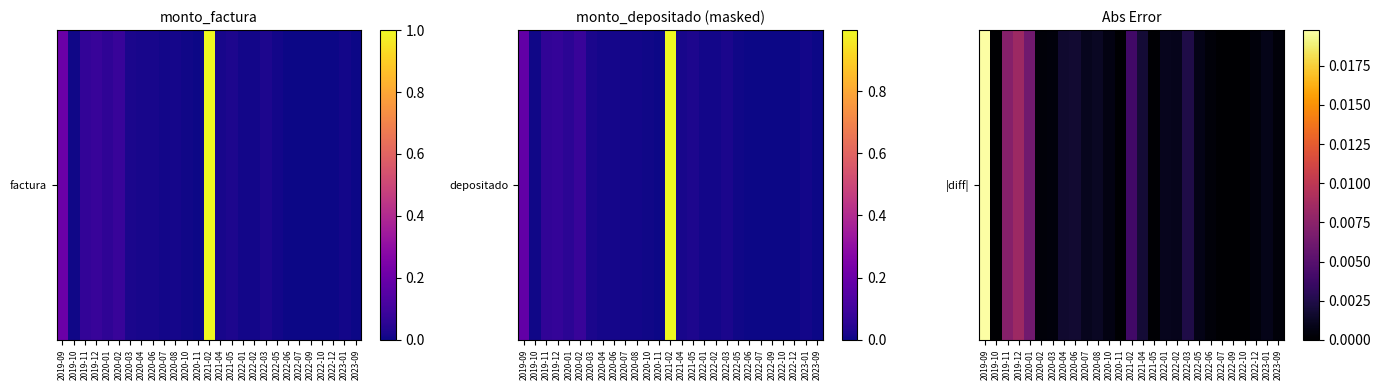

The chart shows a value of 0.0 at 2022-01. True or false?

False